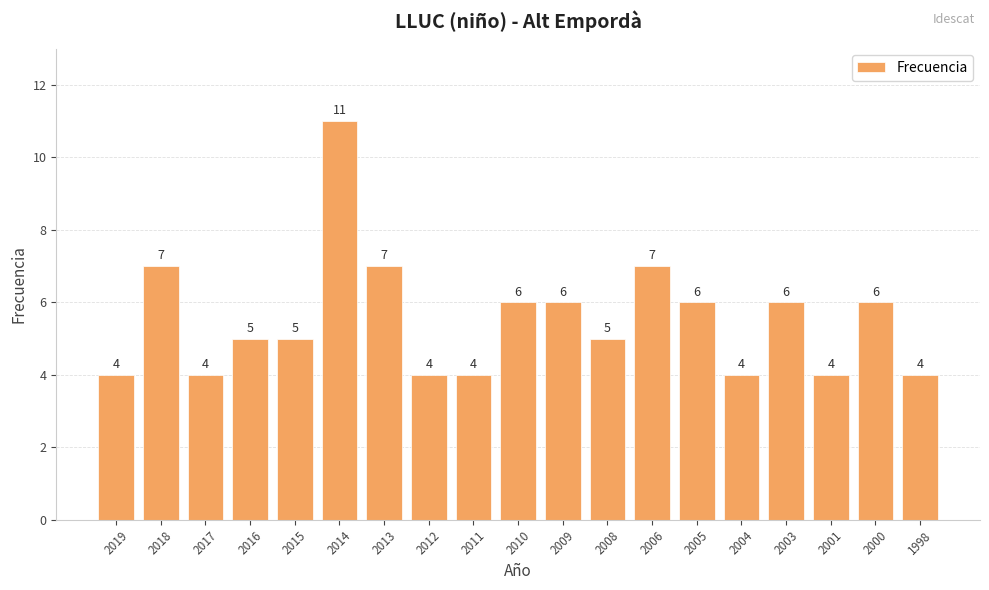

Which category has the highest value across all series?

2014